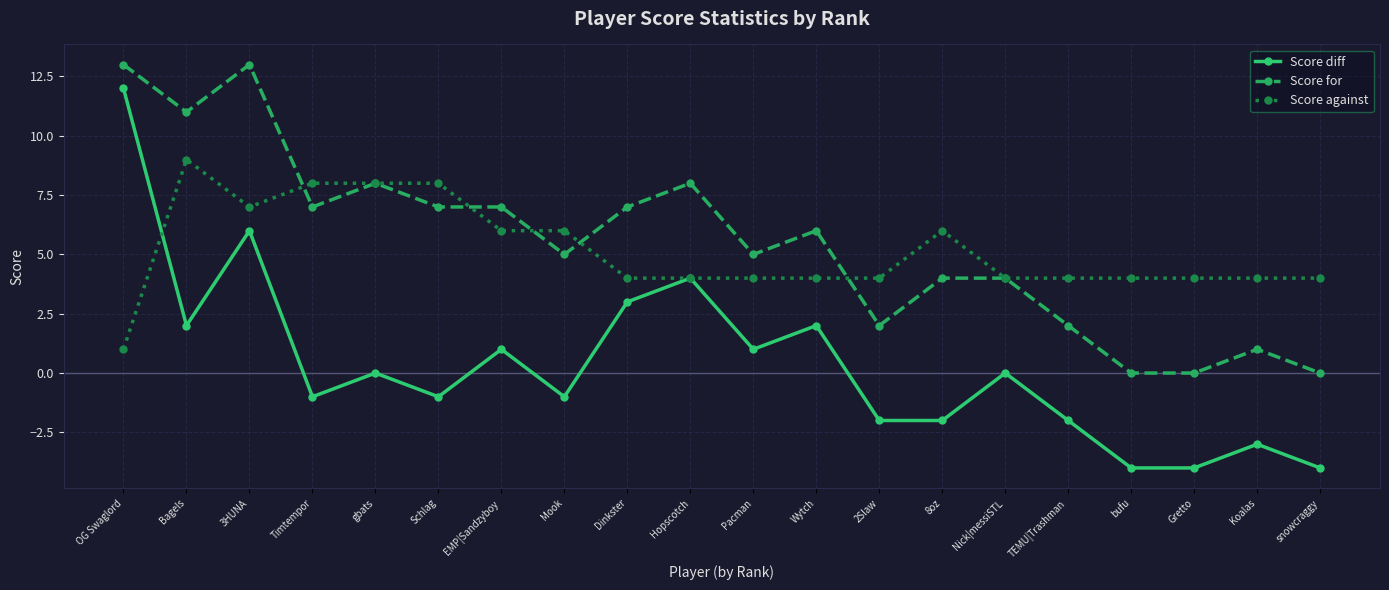

What is the label of the 20th point from the right?

OG Swaglord